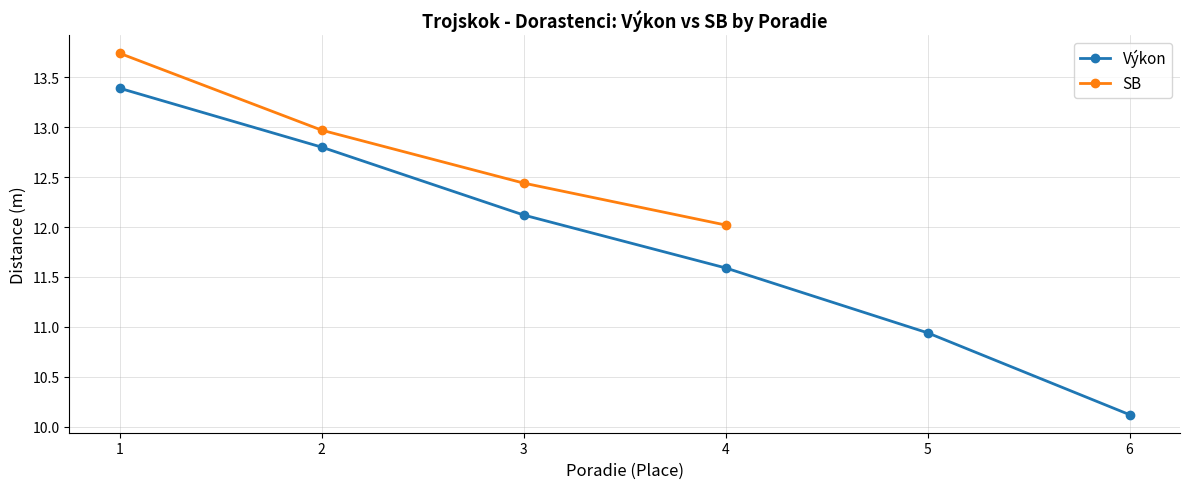

Is it true that Výkon equals 4.5 at 5?

False